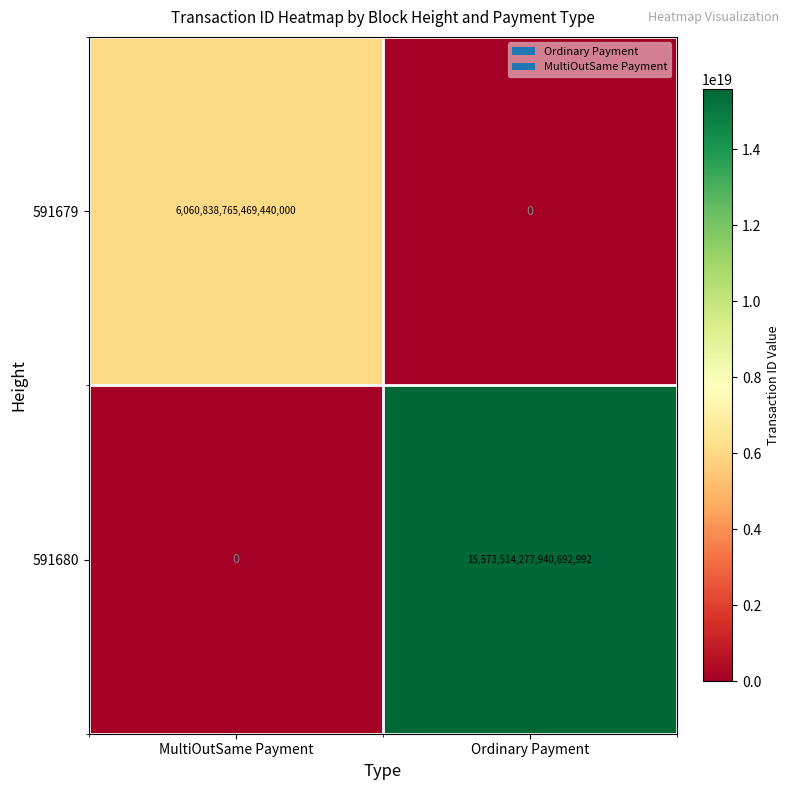

How many categories are shown in the chart?

2